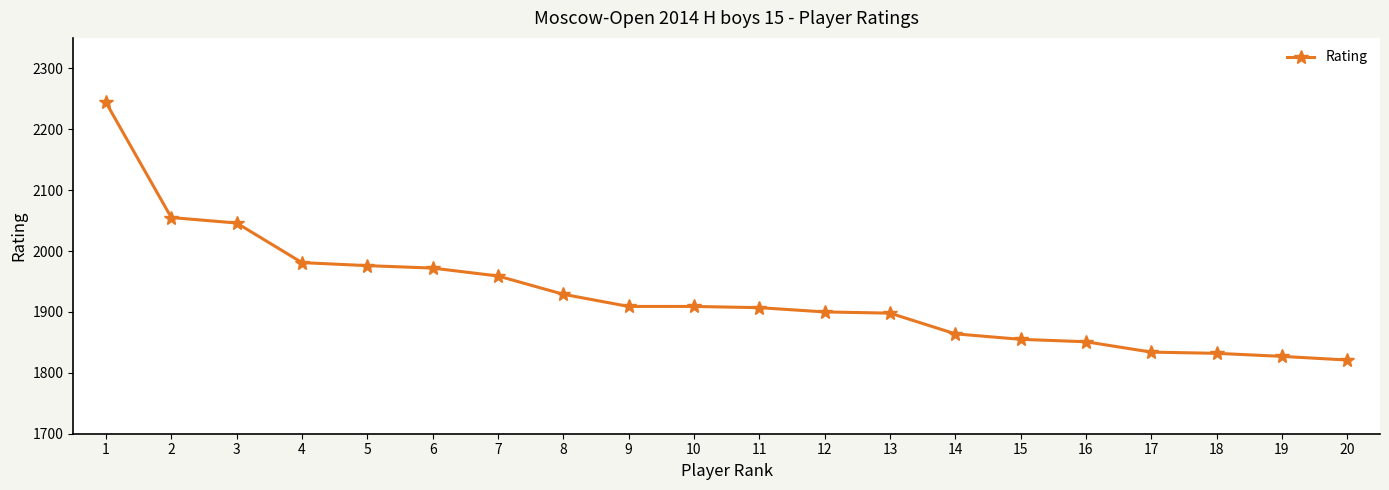

What is the difference between the values at 6 and 16?

121